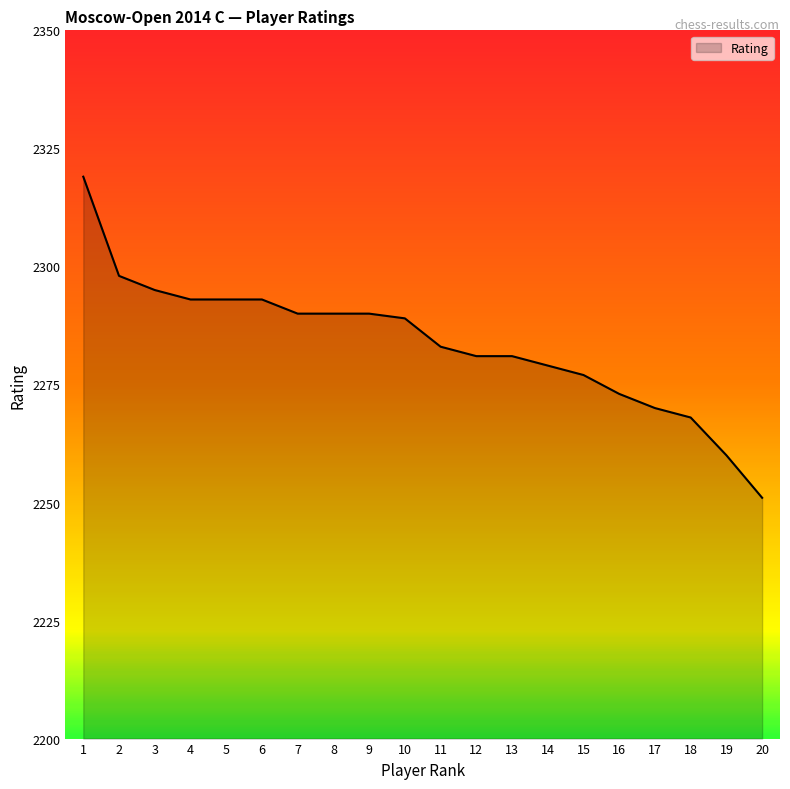

What is the sum of all values?

45673